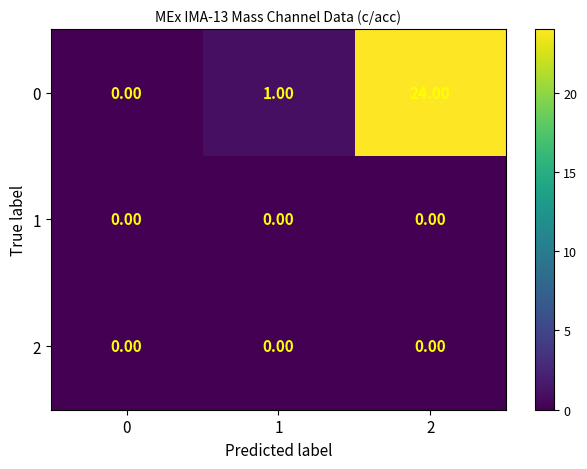

What is the total value across all series at 2?

24